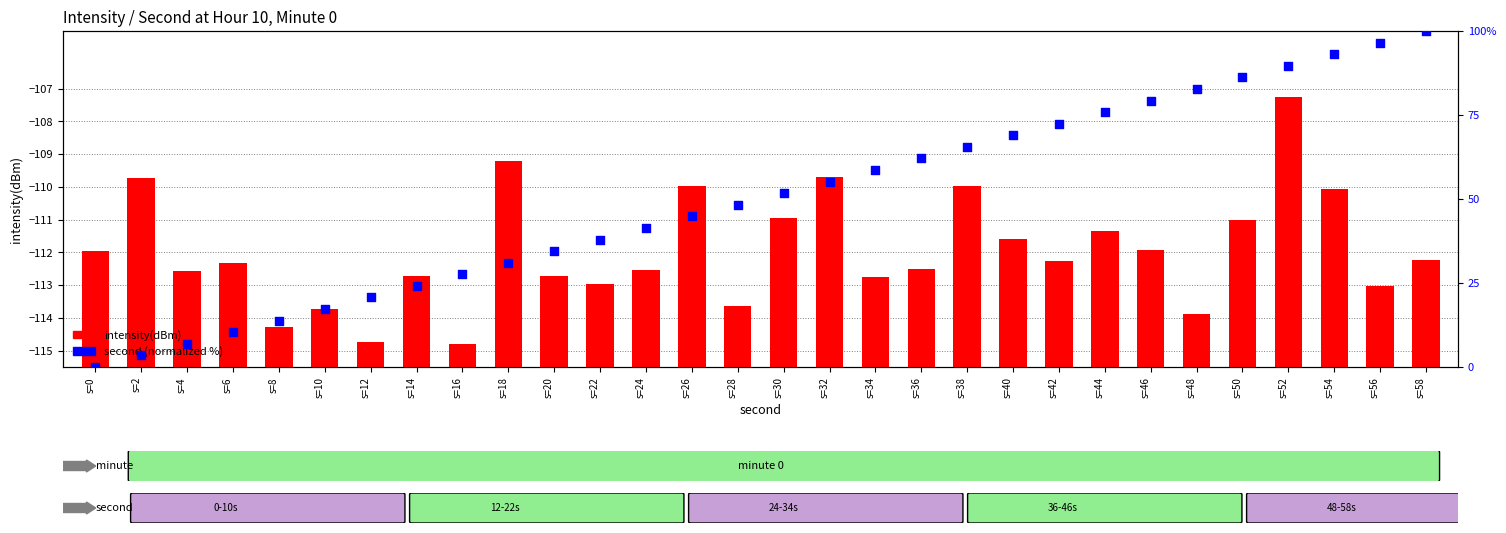

Which series has the largest total across all categories?

second (normalized %)